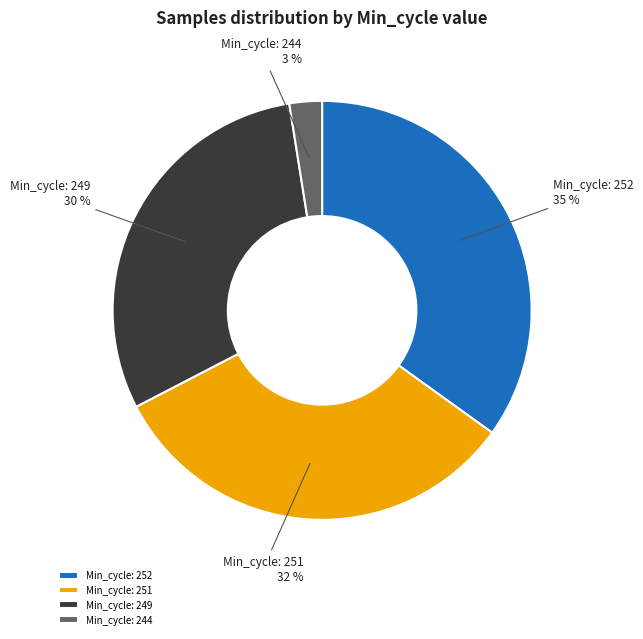

The Min_cycle: 251 slice represents 38% of the pie. True or false?

False